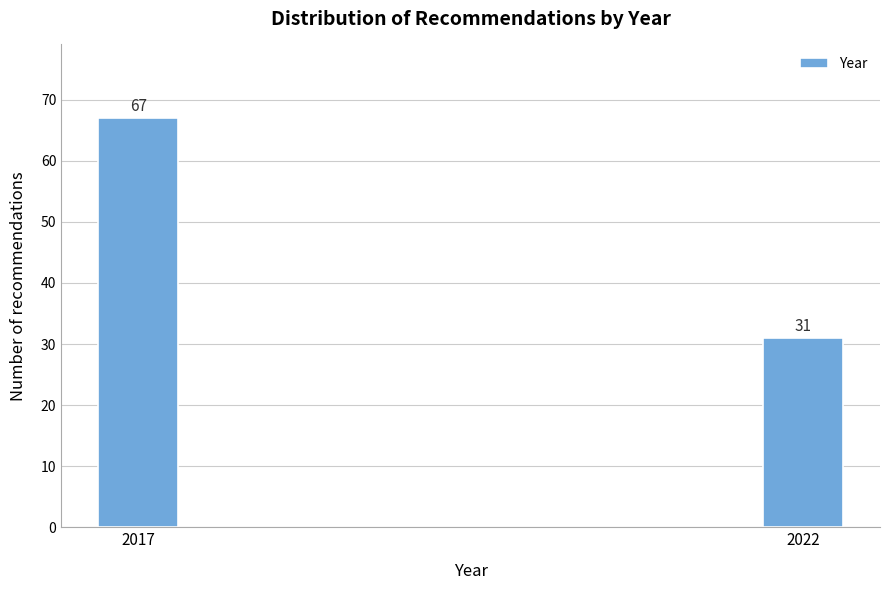

Reading right to left, what are all the values shown in this chart?

2022=31	2017=67